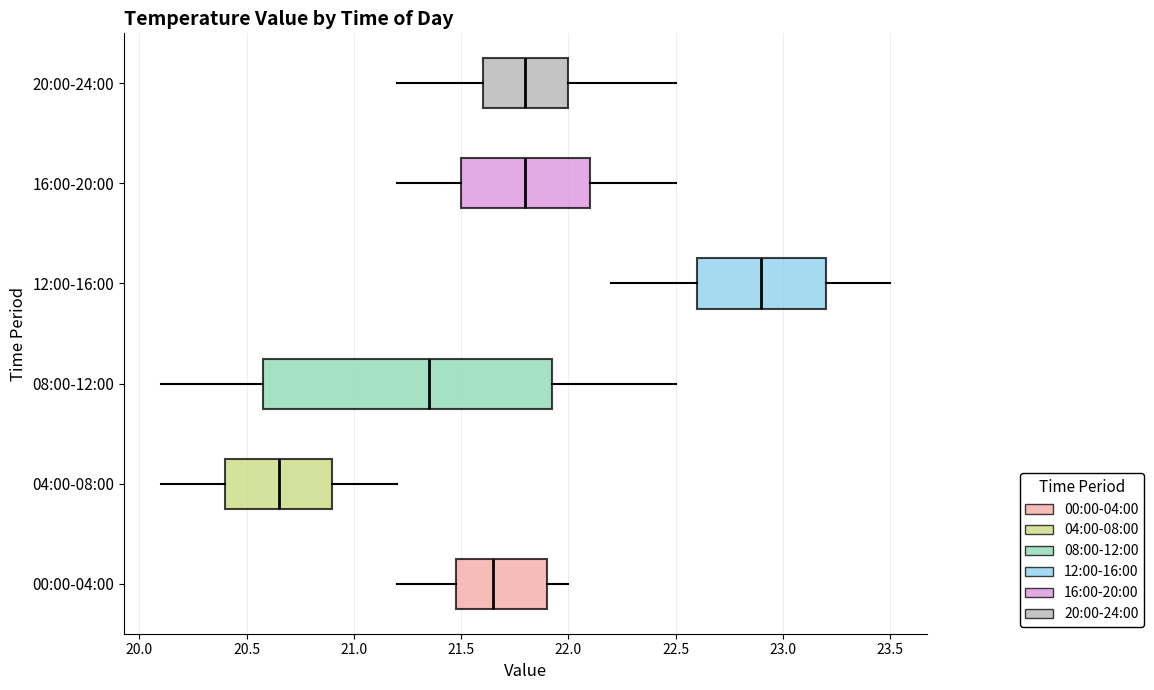

Where does the right whisker of the box for 12:00-16:00 end on the x-axis? The values are not printed on the chart, so give them approximately, as read against the axis.

23.50